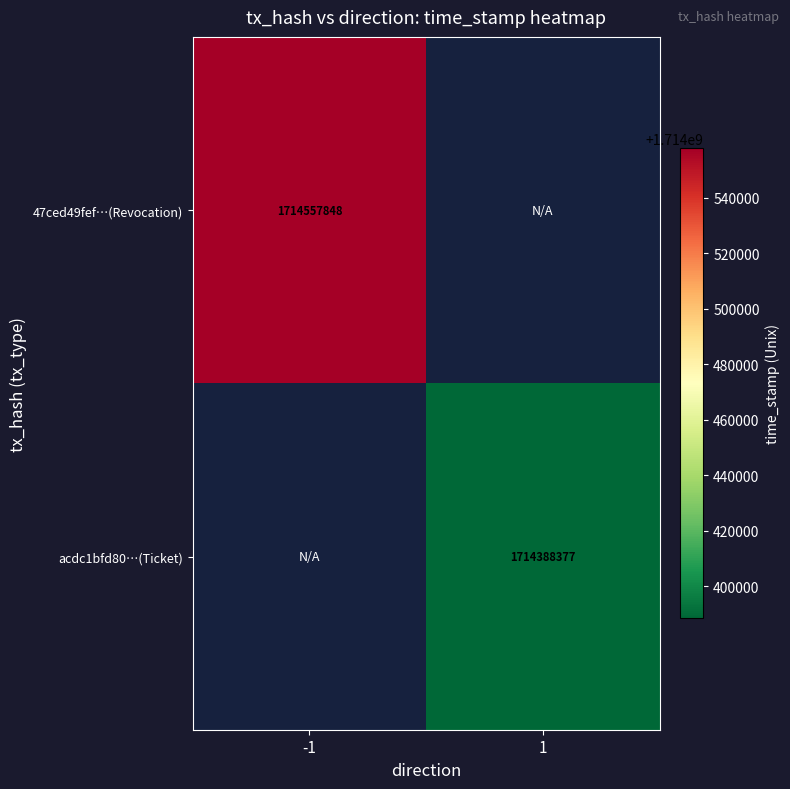

What is the greatest value displayed?

1714557848.0